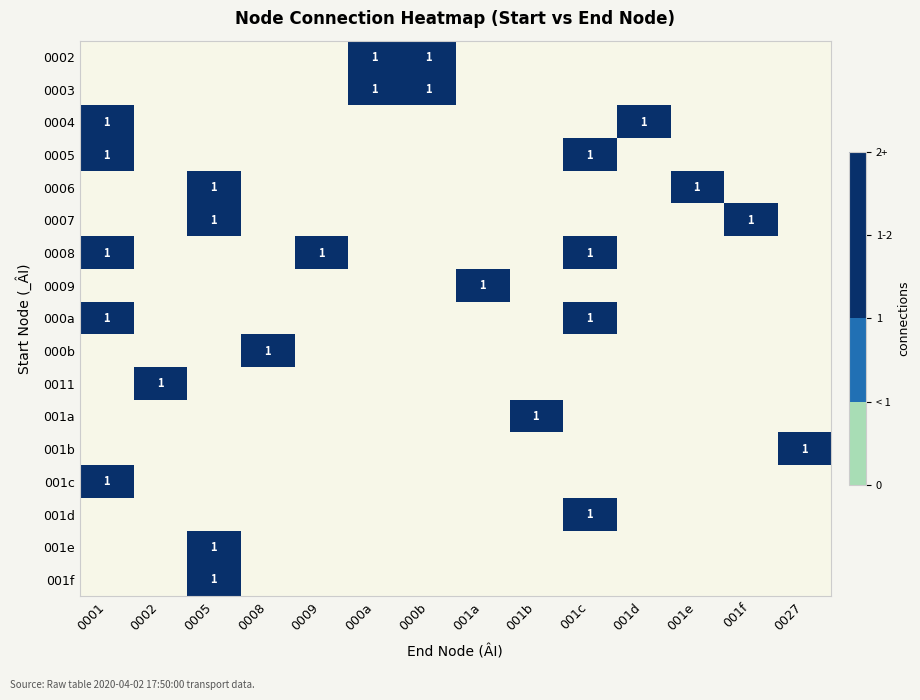

Which has a higher value, 001c or 0001?

001c